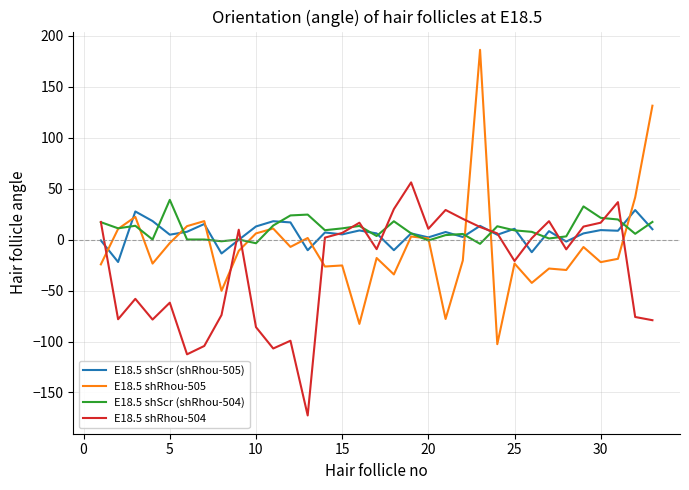

What is the maximum value shown in the chart?

186.0